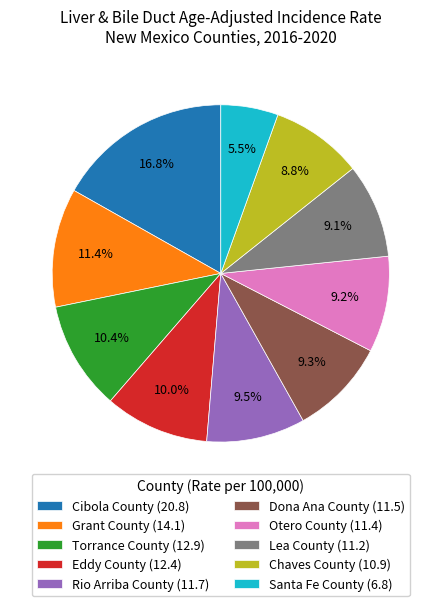

The Grant County slice represents 2% of the pie. True or false?

False